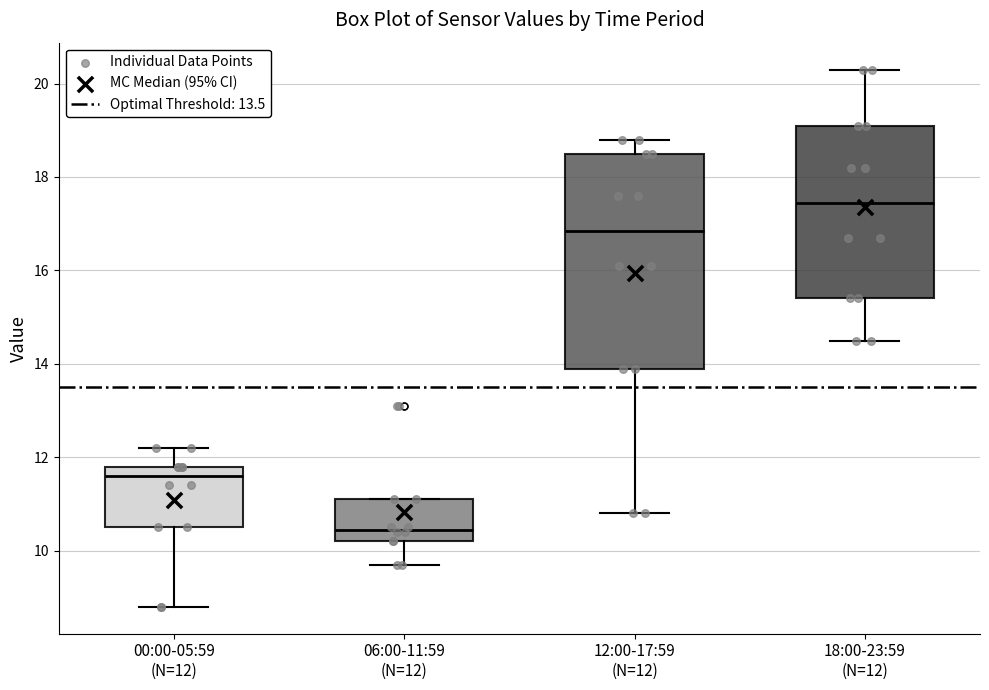

Which box is the tallest, from its lower edge to its upper edge?

12:00-17:59 (N=12)